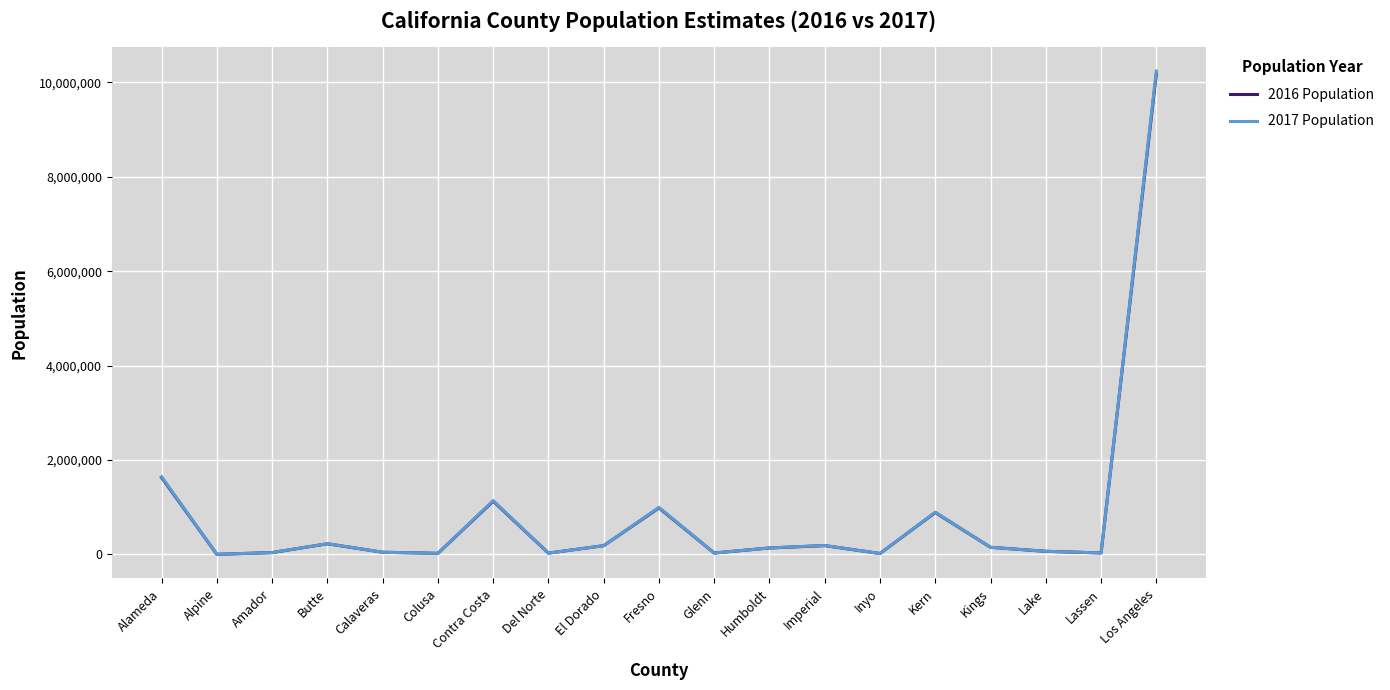

At which category is the sum across all series the highest?

Los Angeles